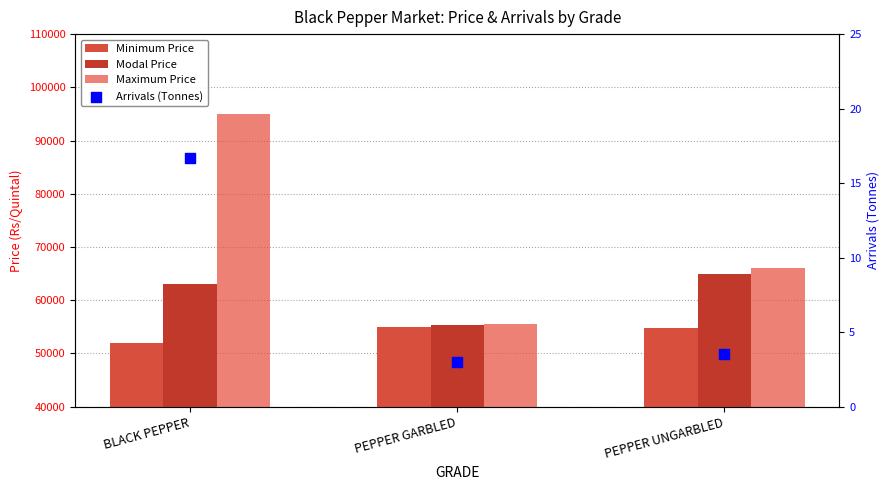

At how many categories does at least one series exceed 6459?

3